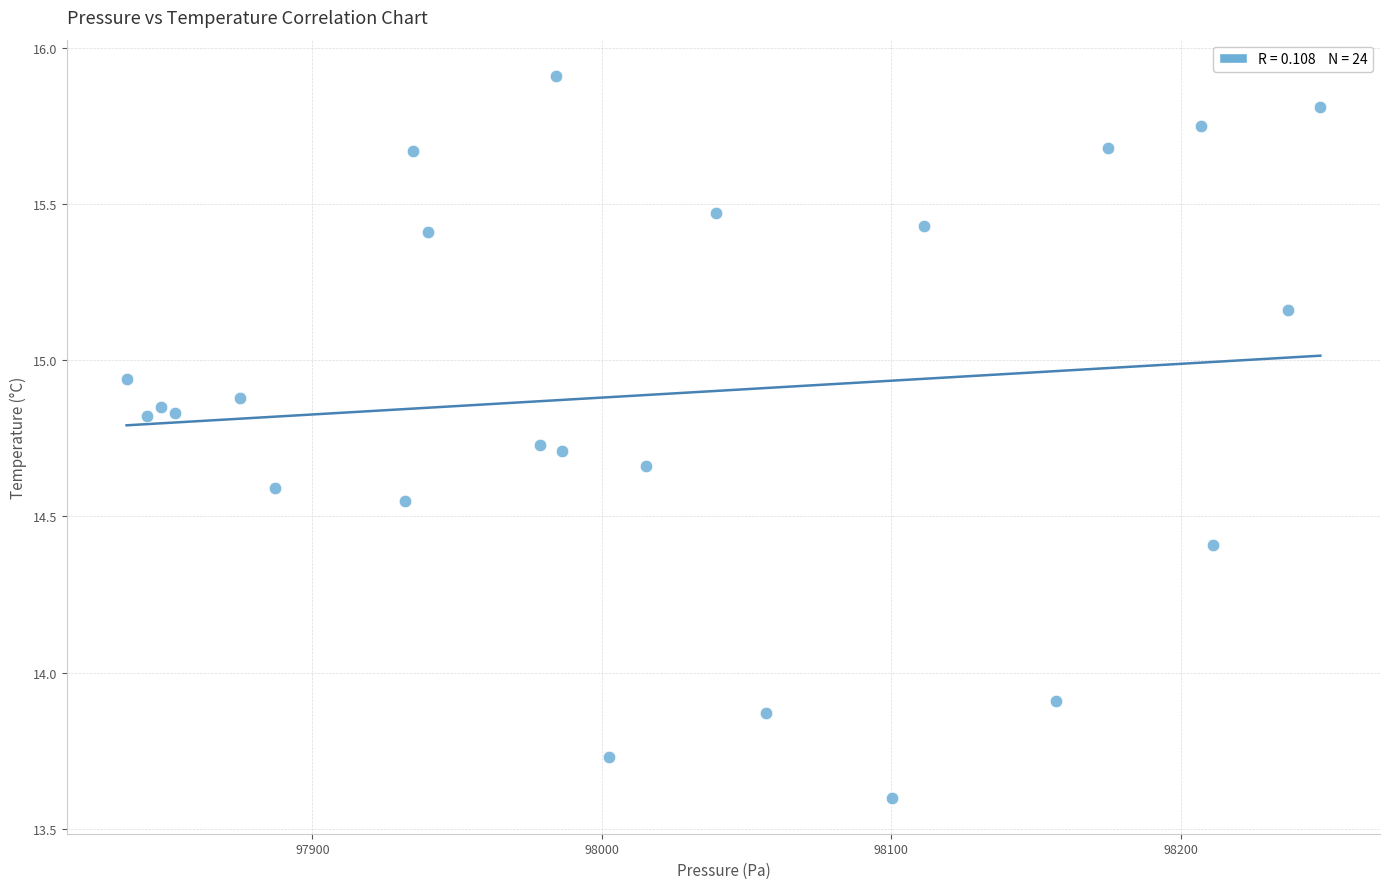

What is the range of X values (max minus min)?

412.3